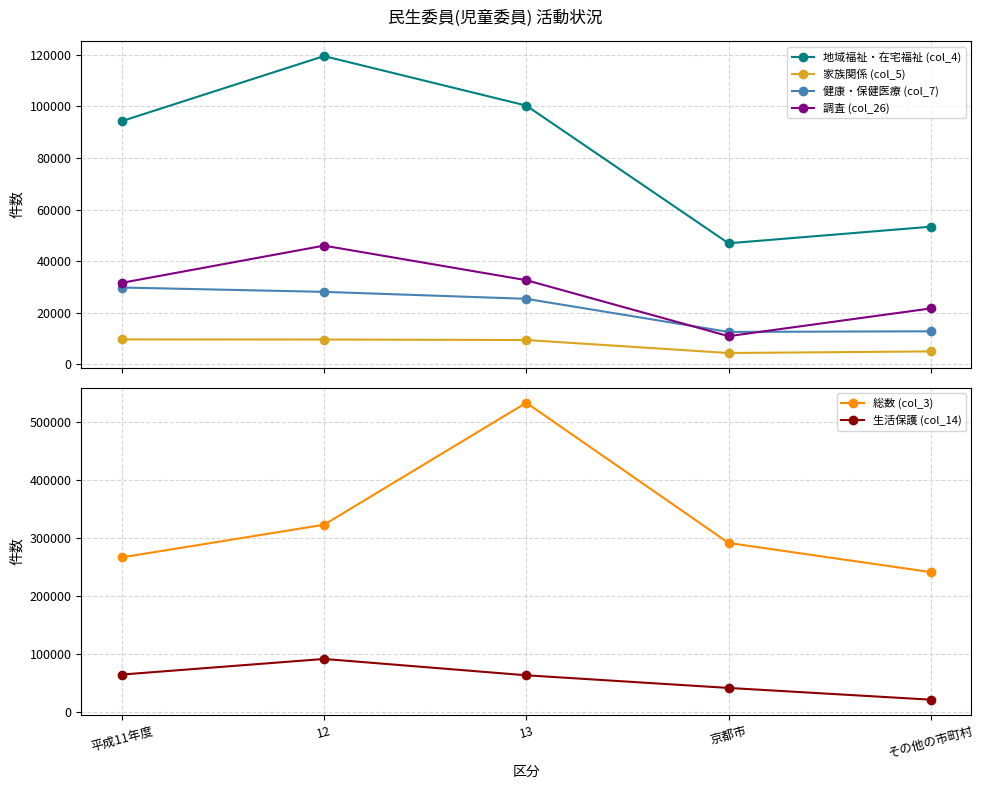

Between 平成11年度 and その他の市町村, which is larger?

平成11年度